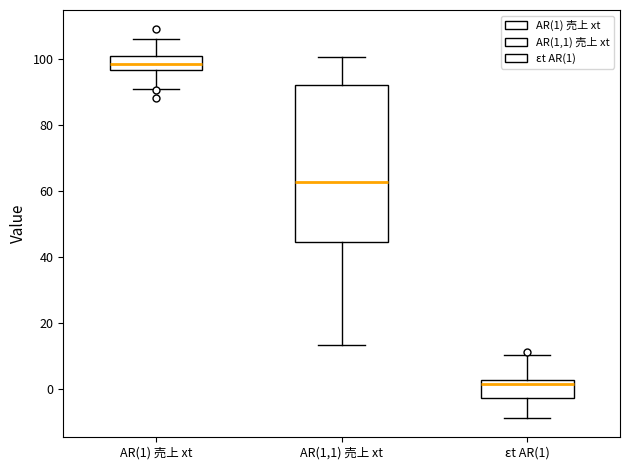

Which box has the highest median line?

AR(1) 売上 xt